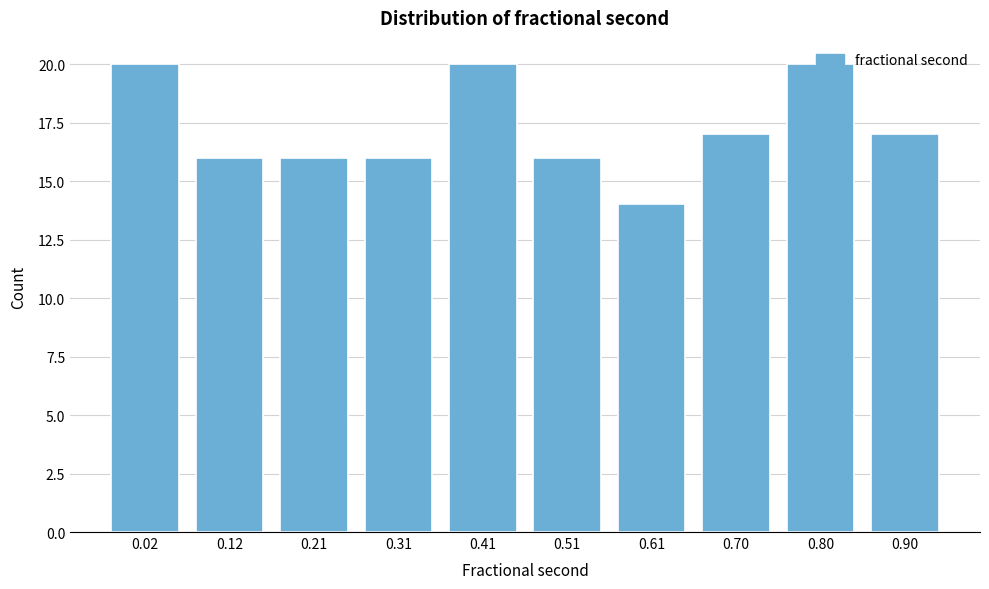

What is the change in value from 0.31 to 0.90?

+1